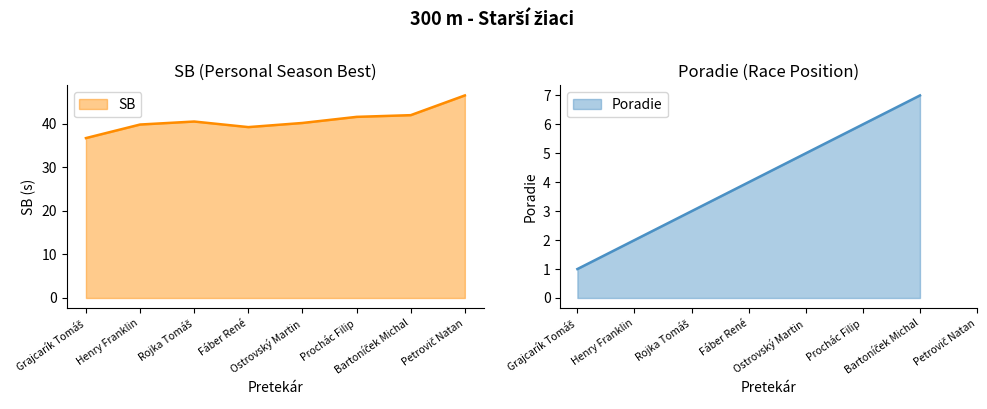

What position from the right is Henry Franklin?

7